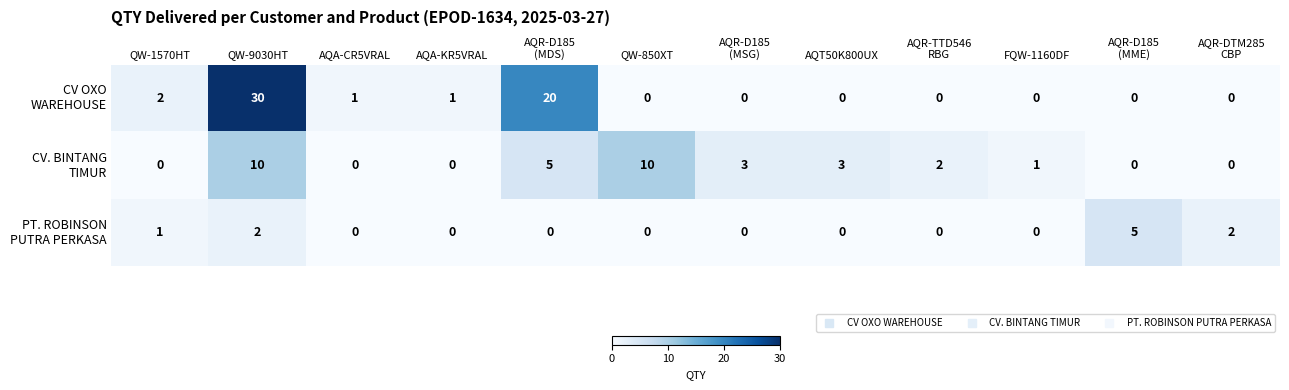

At which category does the chart reach its peak across all series?

QW-9030HT